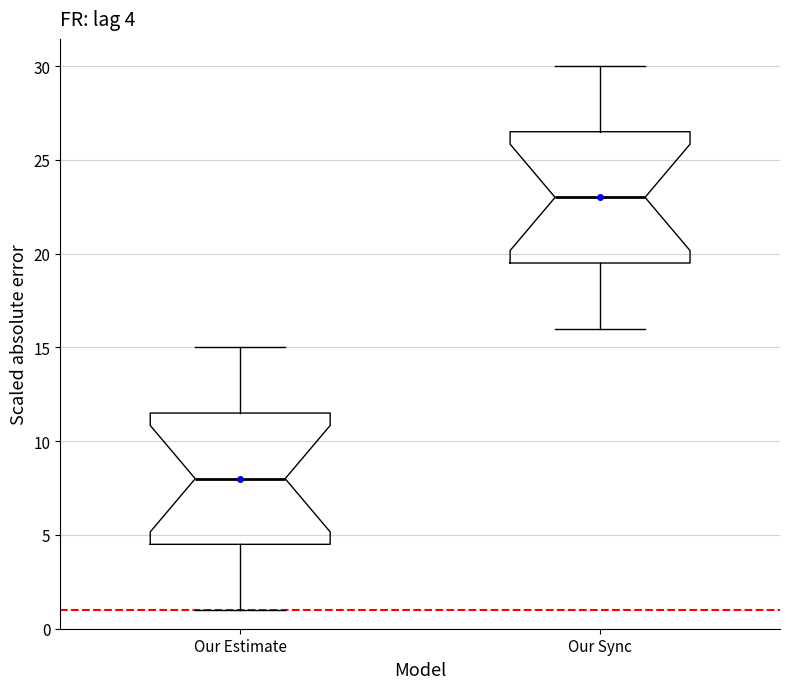

Which box's median line is the highest?

Our Sync